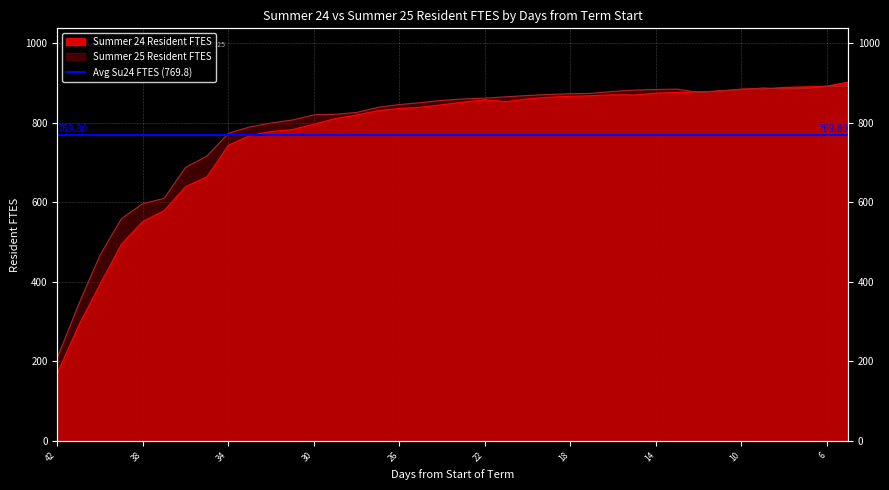

What is the maximum value for Summer 24 Resident FTES?

902.4